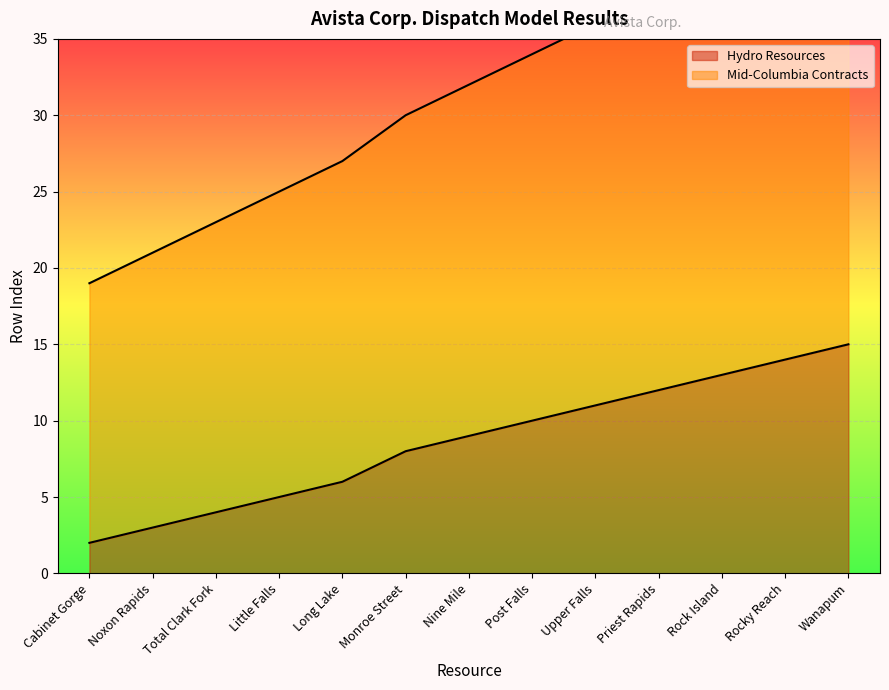

What is the value of the Hydro Resources point at the 10th from the left?

12